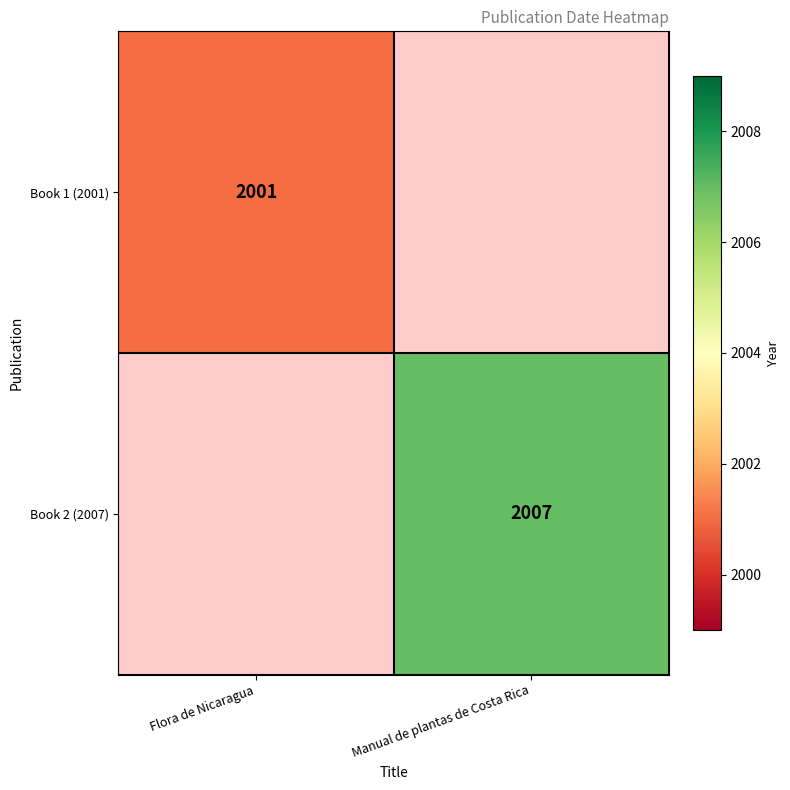

The value of Book 1 (2001) at Flora de Nicaragua is 952. True or false?

False